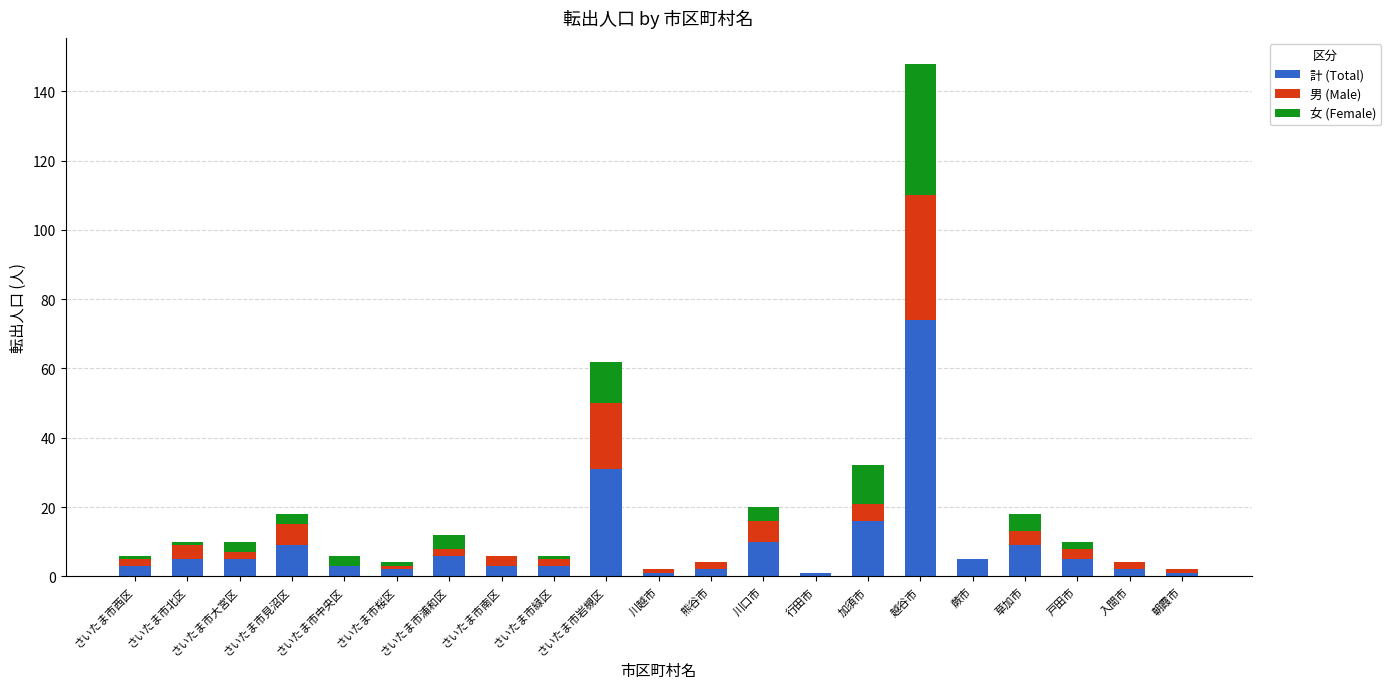

Is it true that 計 (Total) equals 6 at さいたま市浦和区?

True